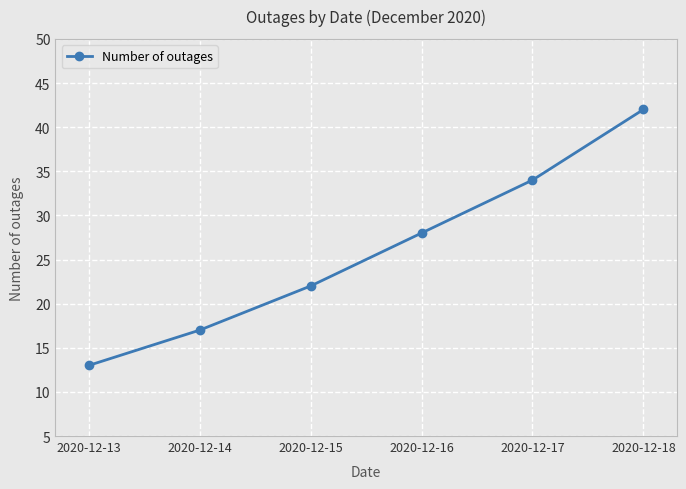

List the labels in order of value, largest first.

2020-12-18, 2020-12-17, 2020-12-16, 2020-12-15, 2020-12-14, 2020-12-13